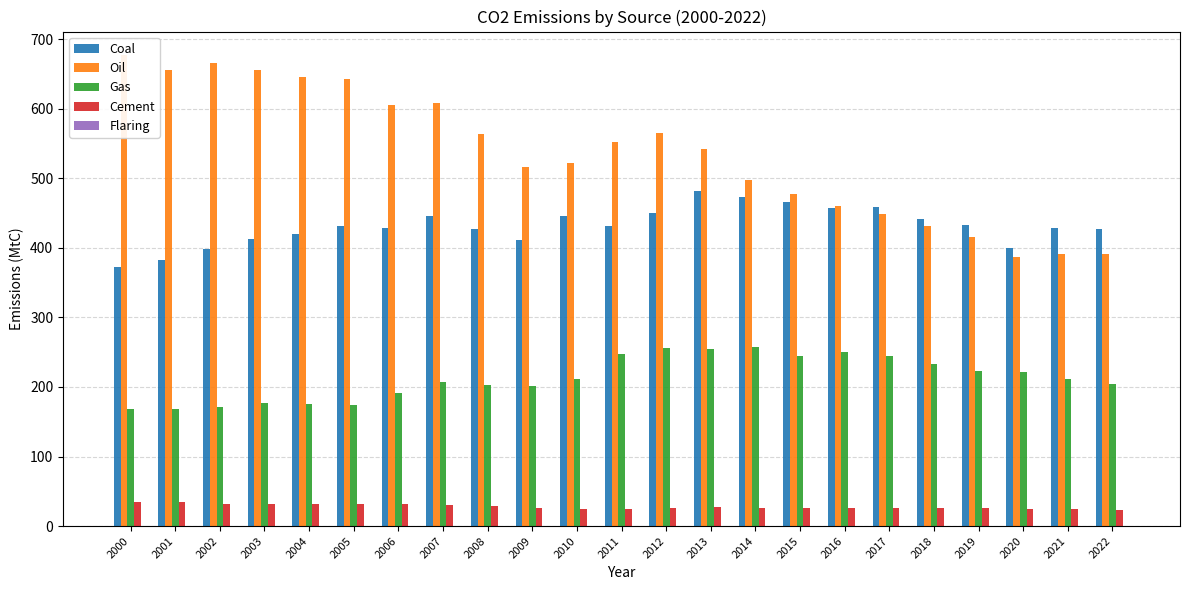

Between 2007 and 2022, which is larger?

2007